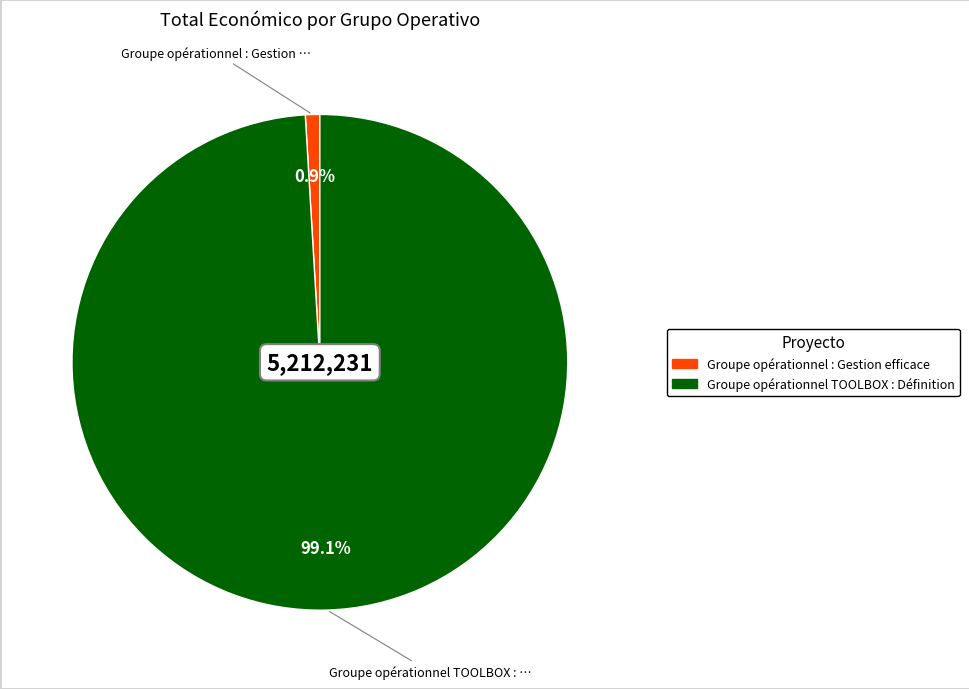

How many slices are in this pie chart?

2